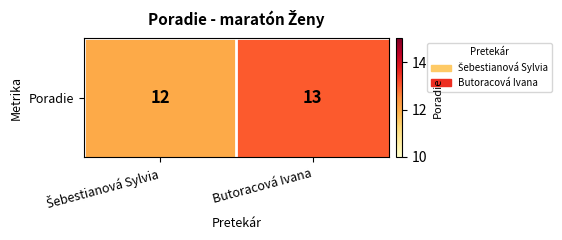

What value does the data have at Šebestianová Sylvia?

12